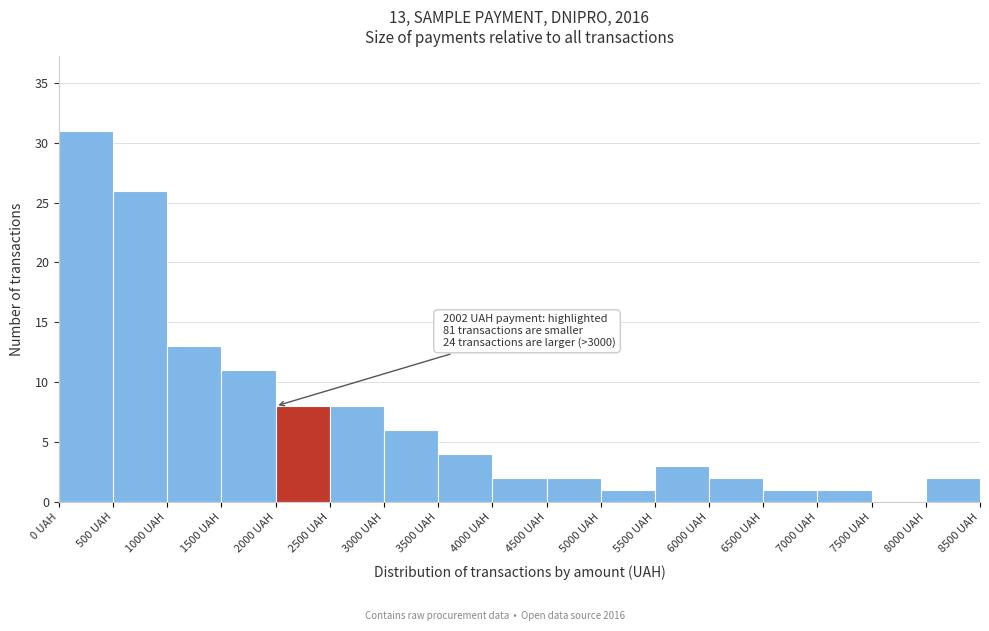

Over which range of the x-axis is the bar tallest?

0 to 500